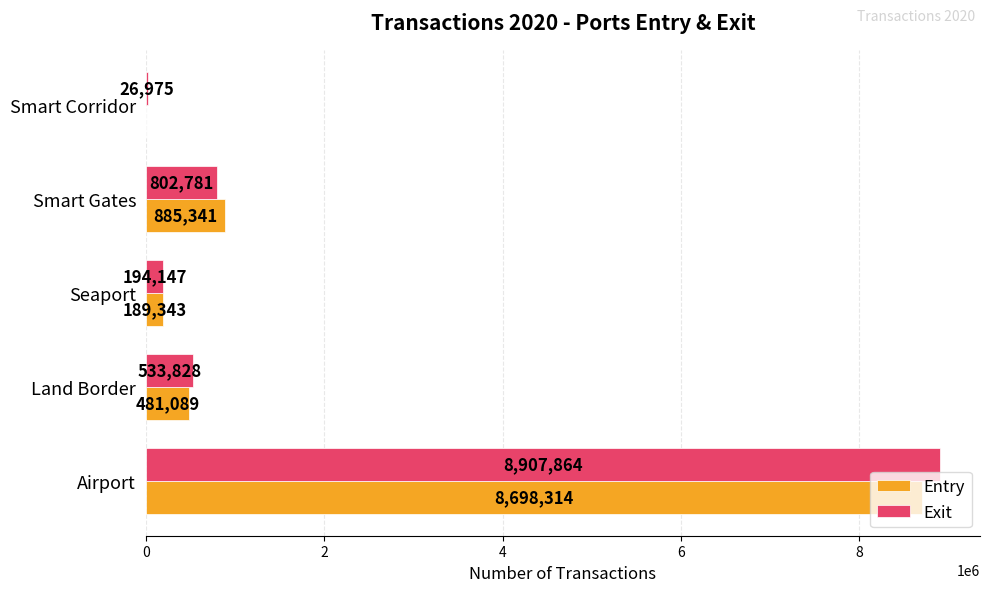

What is the sum of the Entry values at Seaport and Airport?

8887657